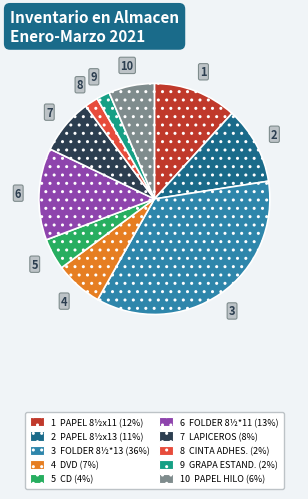

How many slices are in this pie chart?

10